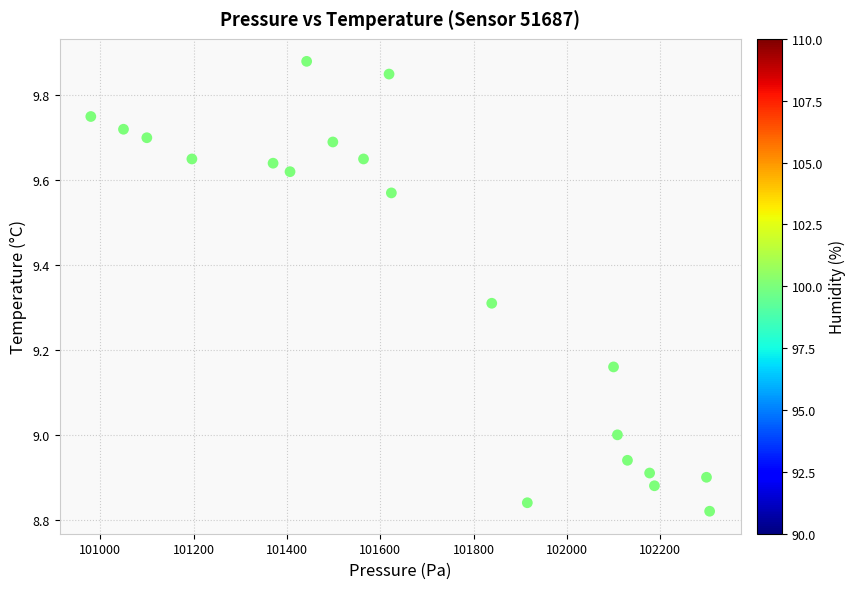

What is the range of Y values (max minus min)?

1.1